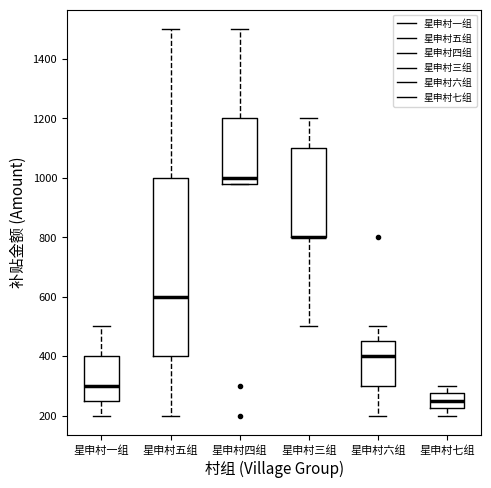

Reading left to right, transcribe this box plot: for each box, give where its median line is, the range the box spans, and where its two whiskers end, as read against the y-axis. The values are not printed on the chart, so give them approximately, as read against the axis.

星申村一组: median 300, box 260 to 400, whiskers 200 to 500
星申村五组: median 600, box 400 to 1000, whiskers 200 to 1500
星申村四组: median 1000, box 980 to 1200, whiskers 980 to 1500
星申村三组: median 800 (drawn on the box's lower edge), box 800 to 1100, whiskers 500 to 1200
星申村六组: median 400, box 300 to 460, whiskers 200 to 500
星申村七组: median 260, box 220 to 280, whiskers 200 to 300